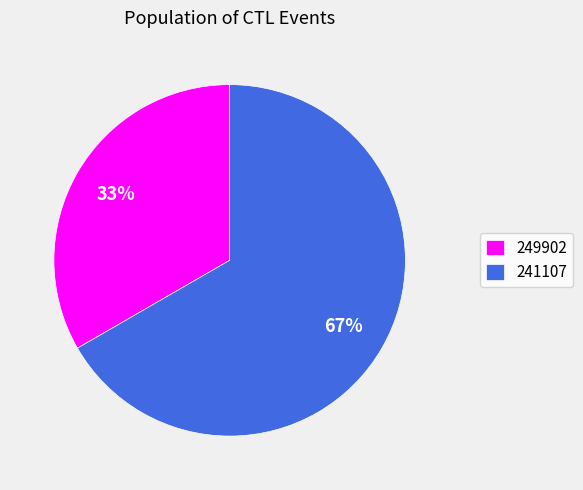

Count the number of slices in the pie.

2